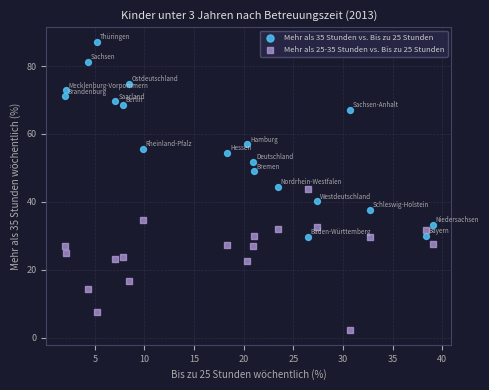

What are all the series names shown in the legend?

Mehr als 35 Stunden vs. Bis zu 25 Stunden, Mehr als 25-35 Stunden vs. Bis zu 25 Stunden